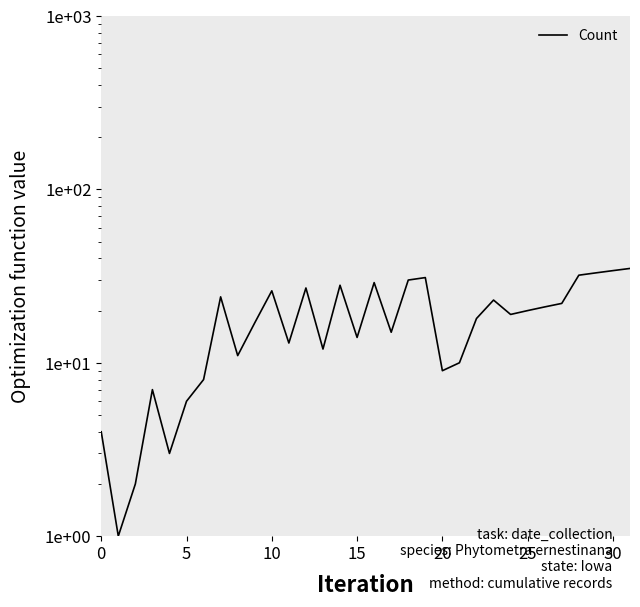

What is the greatest value displayed?

35